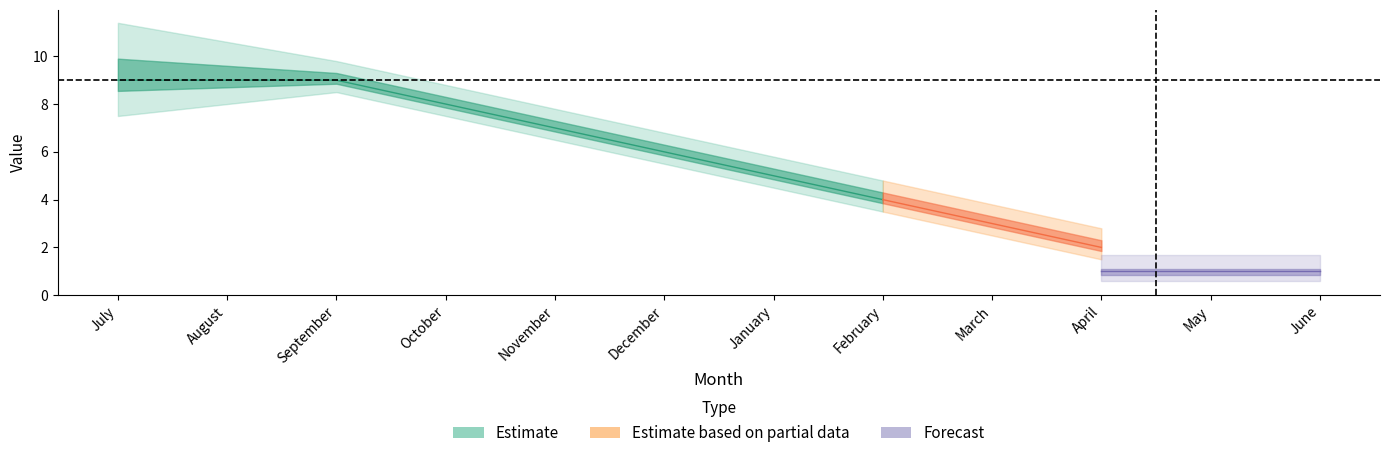

What position from the right is January?

6